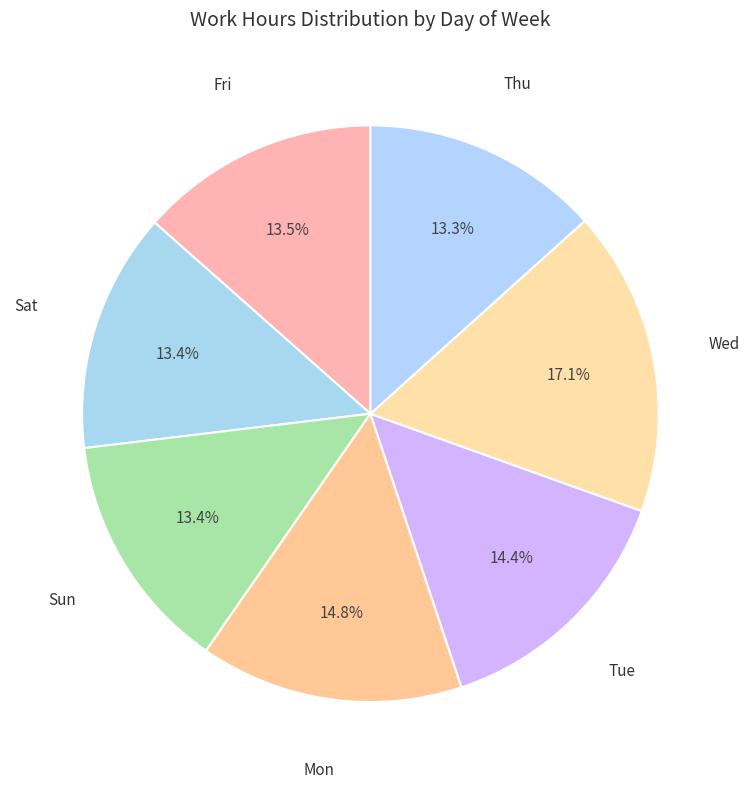

Is the sum of Wed and Sat greater than half?

No